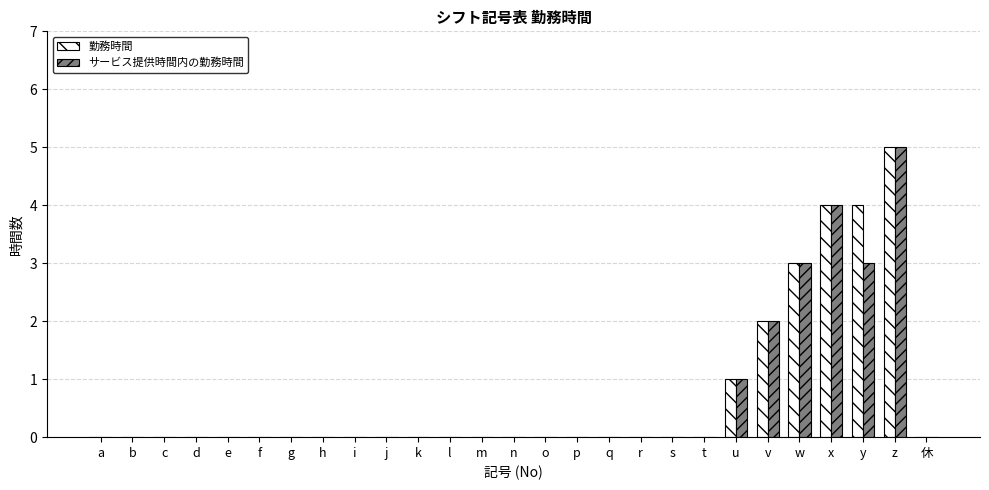

What is the maximum value for サービス提供時間内の勤務時間?

5